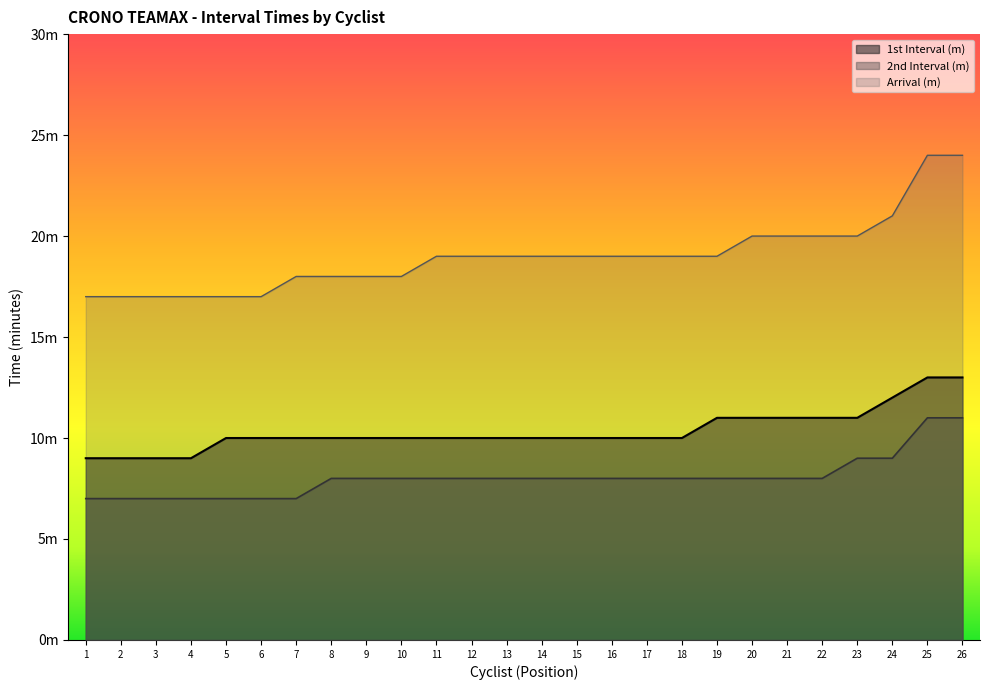

True or false: 1st Interval (m) and Arrival (m) intersect in this chart.

False